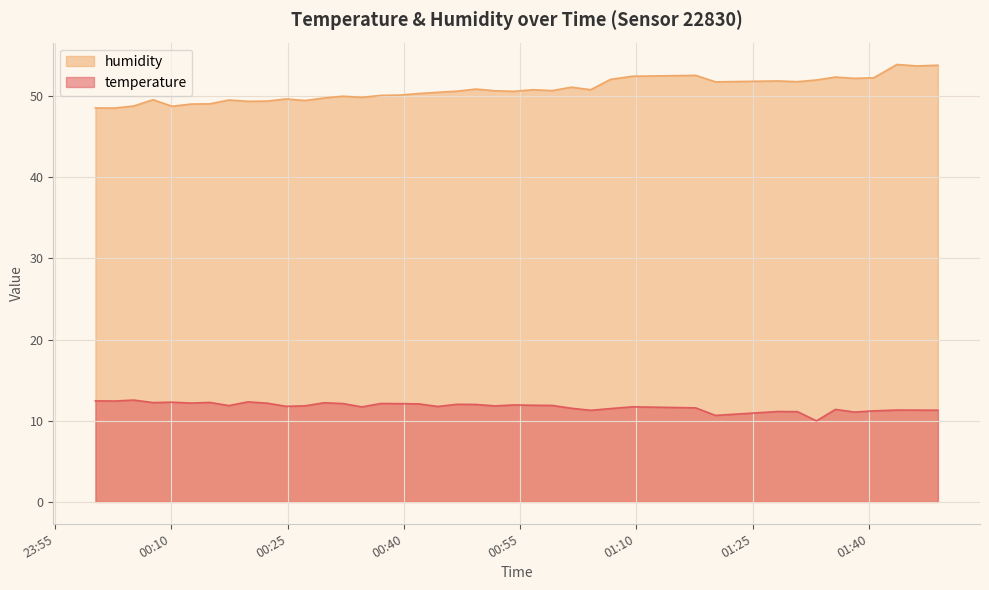

What are all the series names shown in the legend?

humidity, temperature